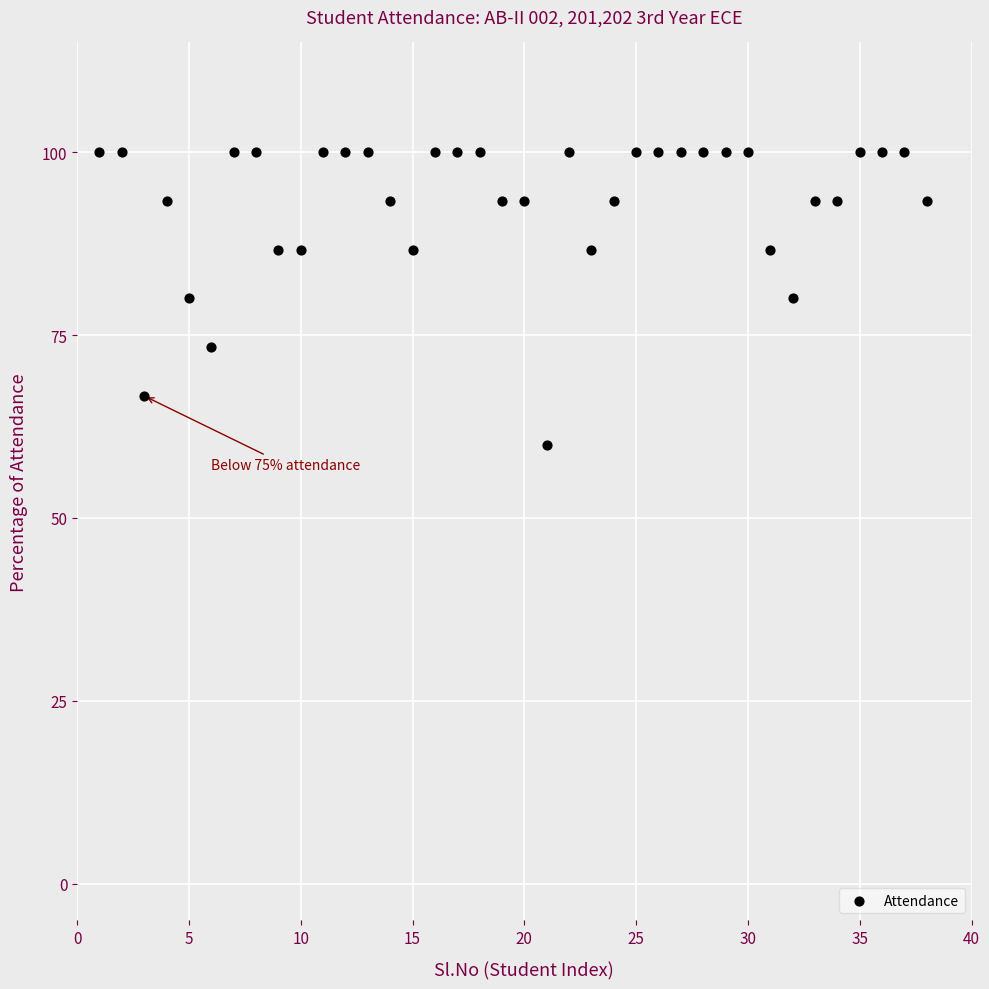

What is the range of X values (max minus min)?

37.0